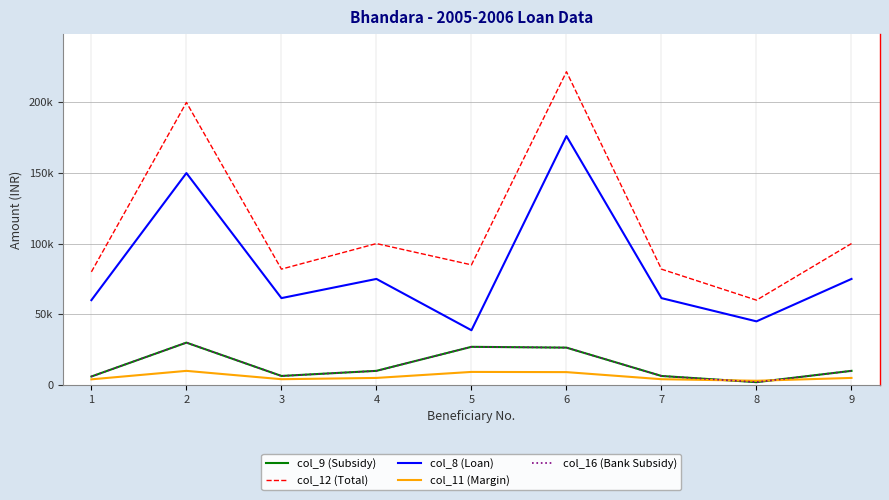

Rank the series at 3 from highest to lowest value.

col_12 (Total), col_8 (Loan), col_9 (Subsidy), col_16 (Bank Subsidy), col_11 (Margin)